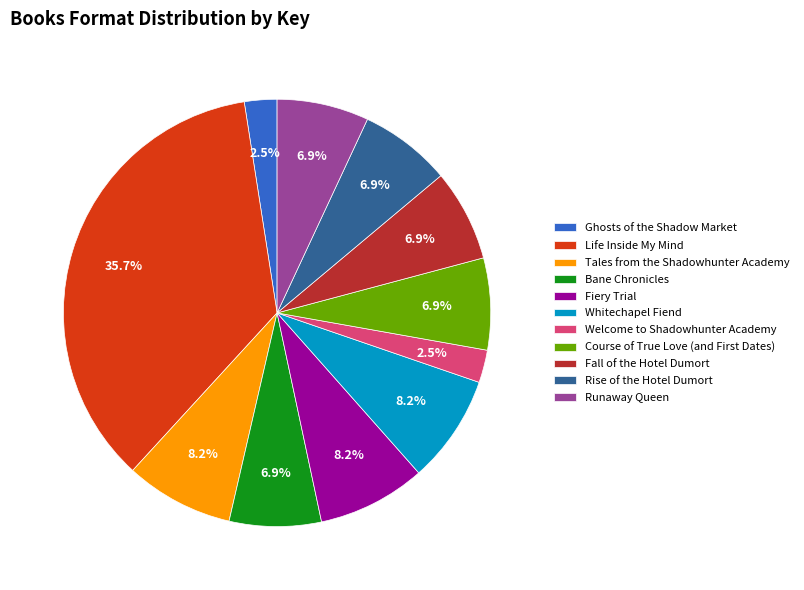

Which slice is the largest?

Life Inside My Mind